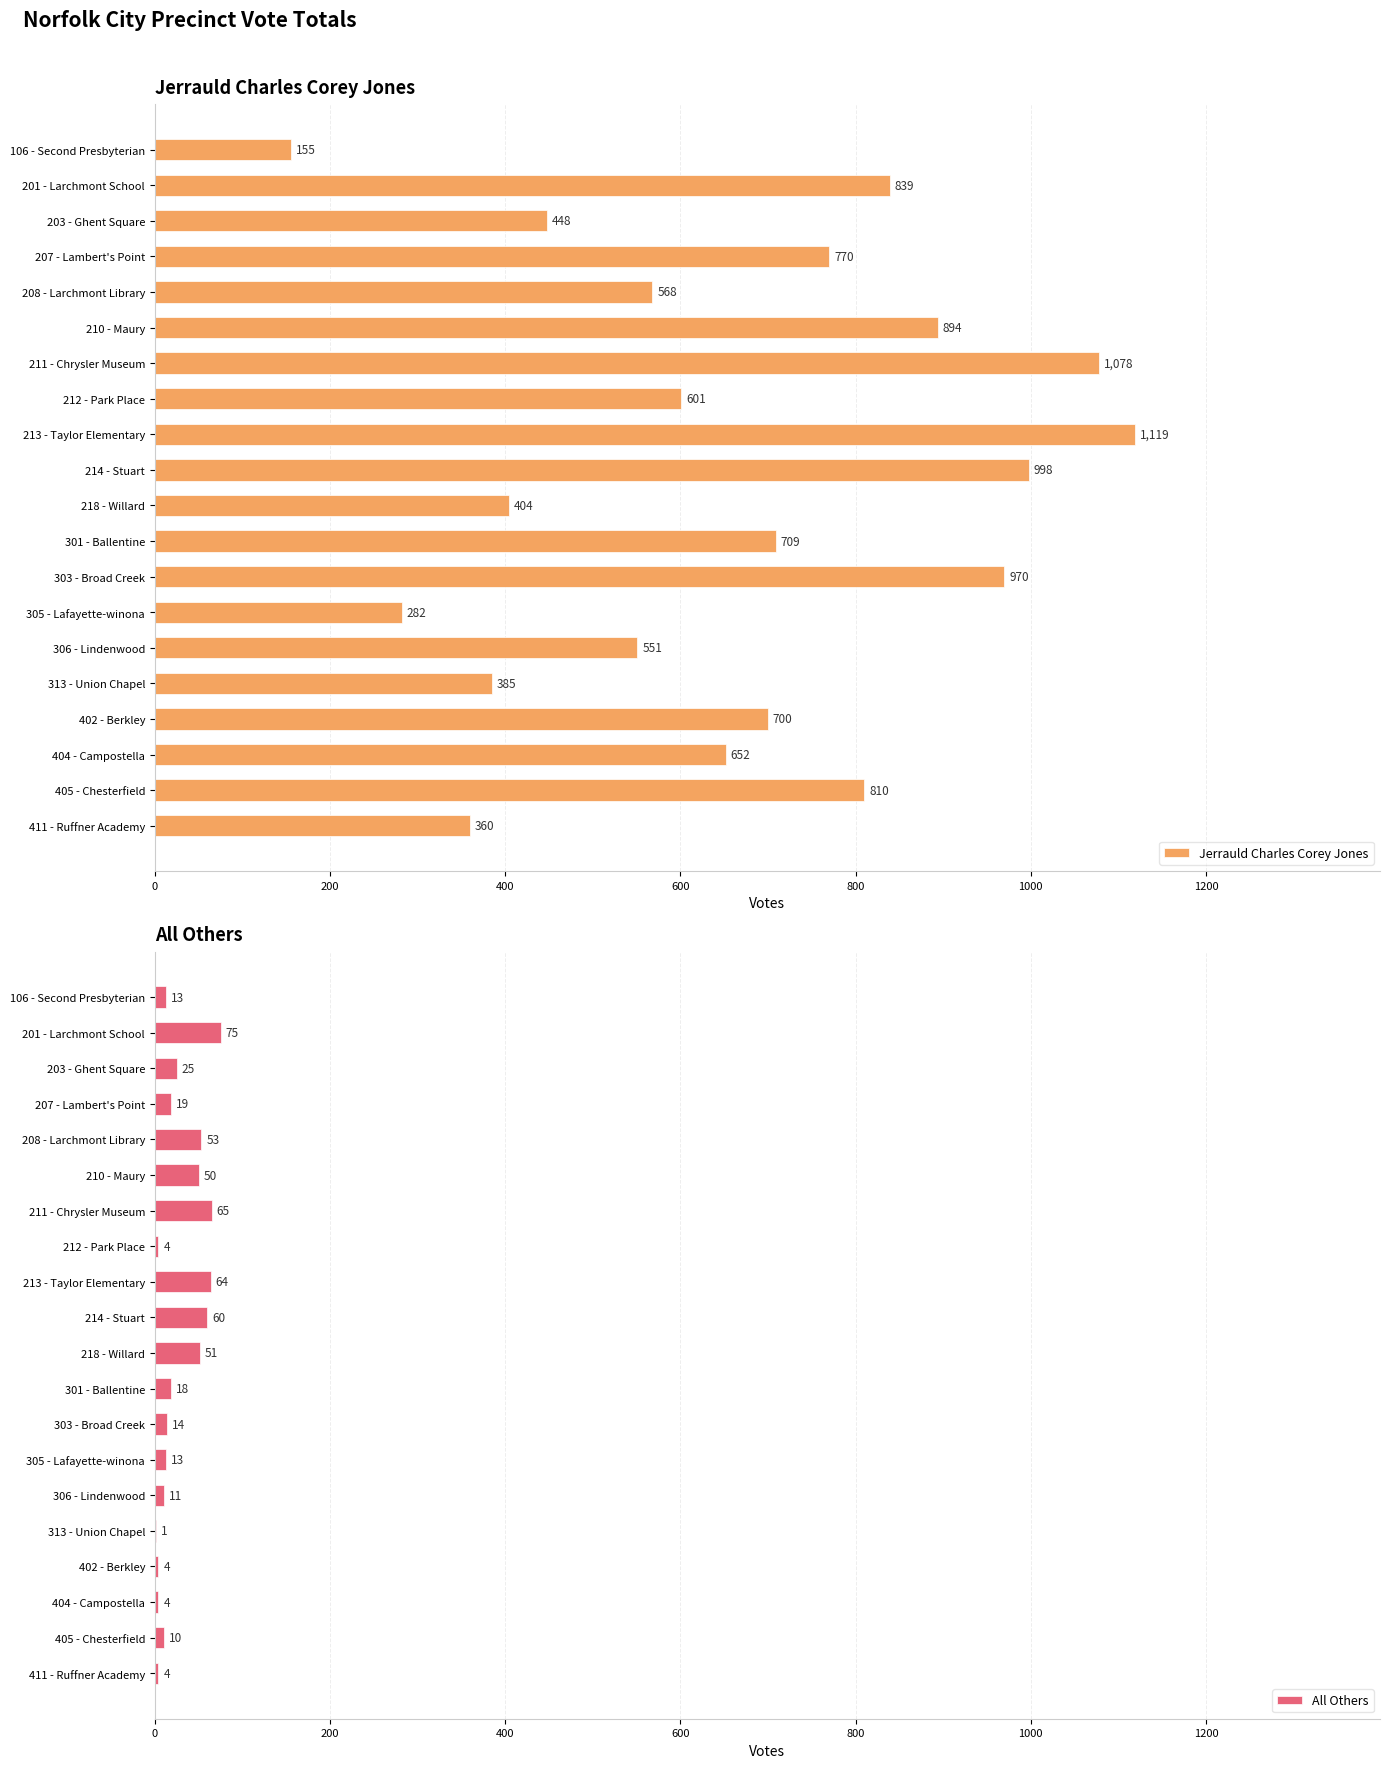

Count the number of categories in the chart.

20